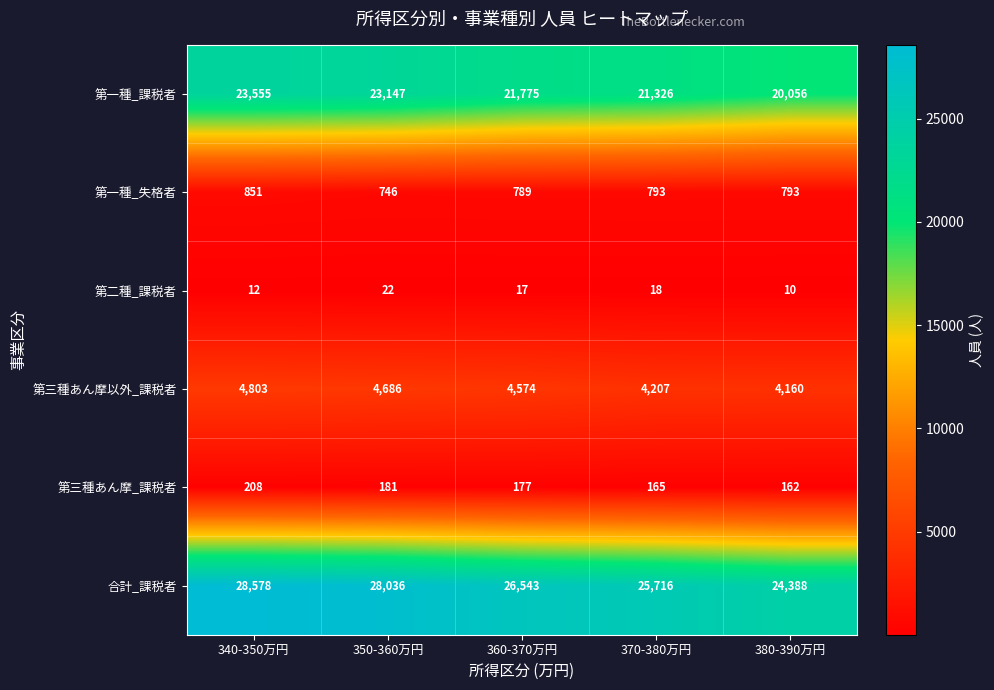

The 第三種あん摩_課税者 series shows 143 at 340-350万円. True or false?

False